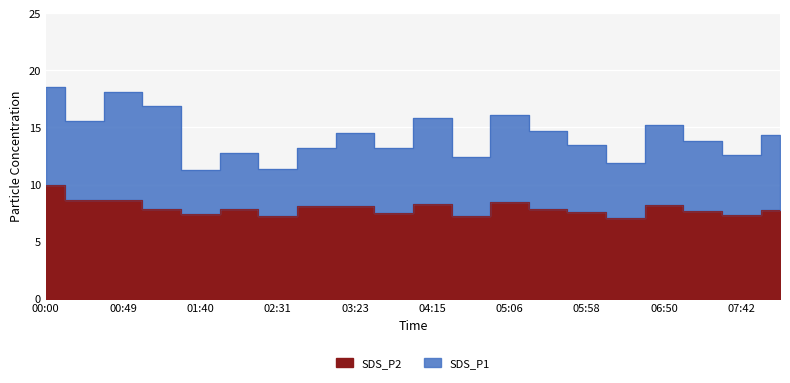

What is the sum of the SDS_P1 values at 05:32 and 05:06?

30.8